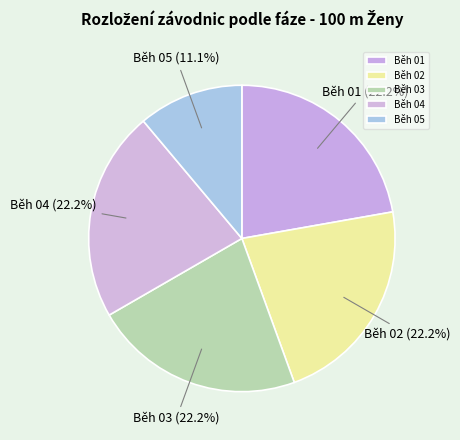

True or false: Běh 02 accounts for 28% of the total.

False